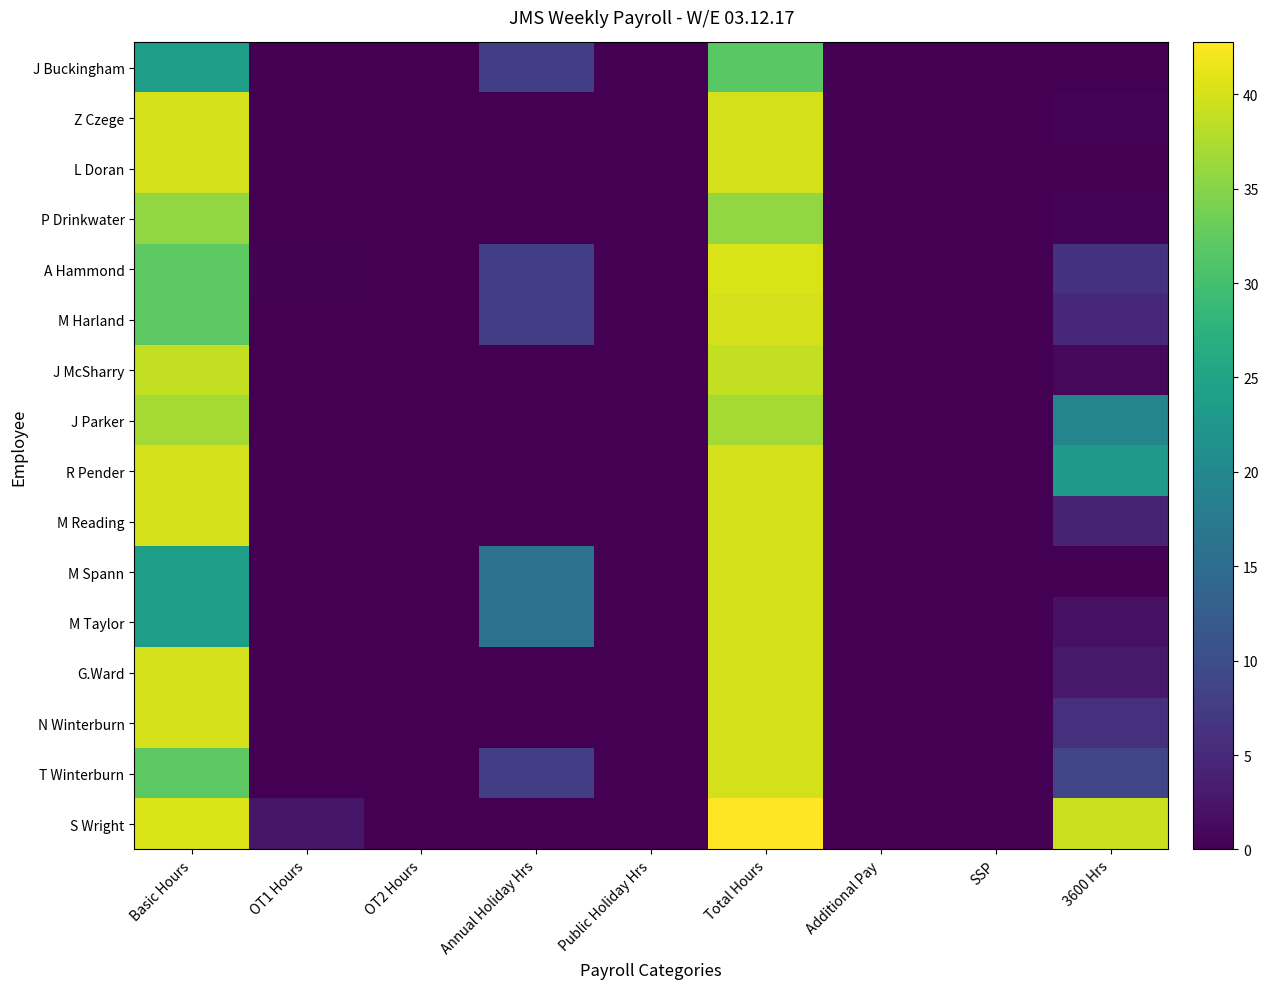

Between OT1 Hours and Public Holiday Hrs, which is larger?

OT1 Hours